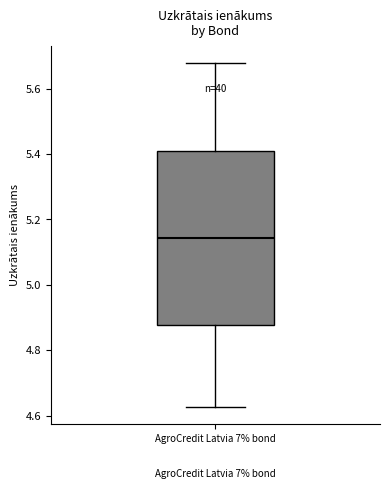

Transcribe this box plot: give where the median line is, the range the box spans, and where the two whiskers end, as read against the y-axis. The values are not printed on the chart, so give them approximately, as read against the axis.

median 5.14, box 4.88 to 5.42, whiskers 4.62 to 5.68